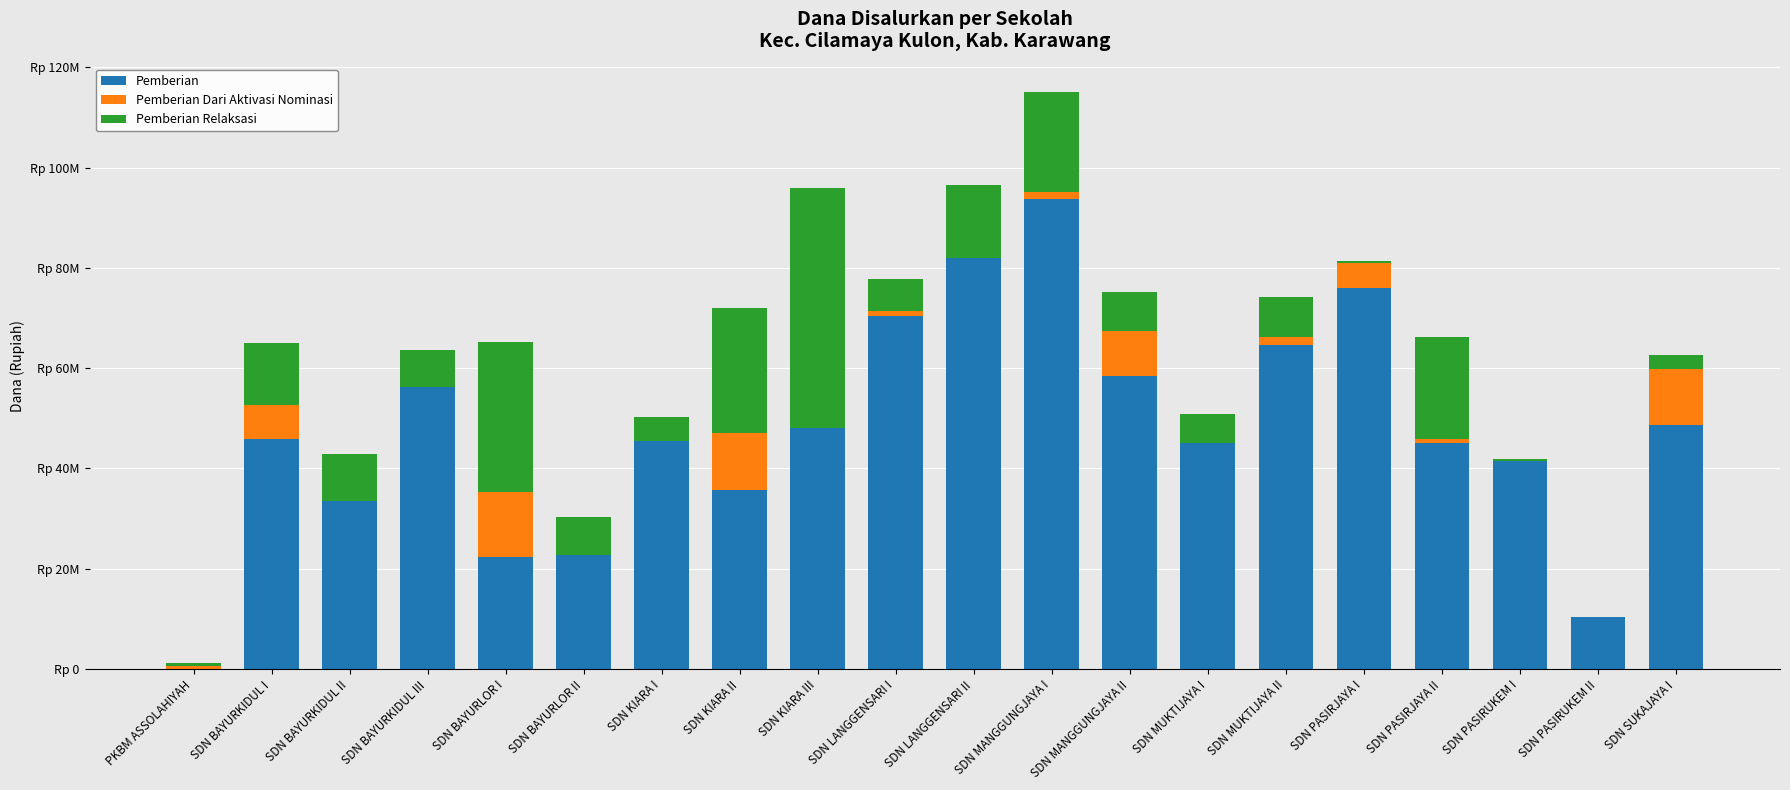

Are the bars horizontal?

No